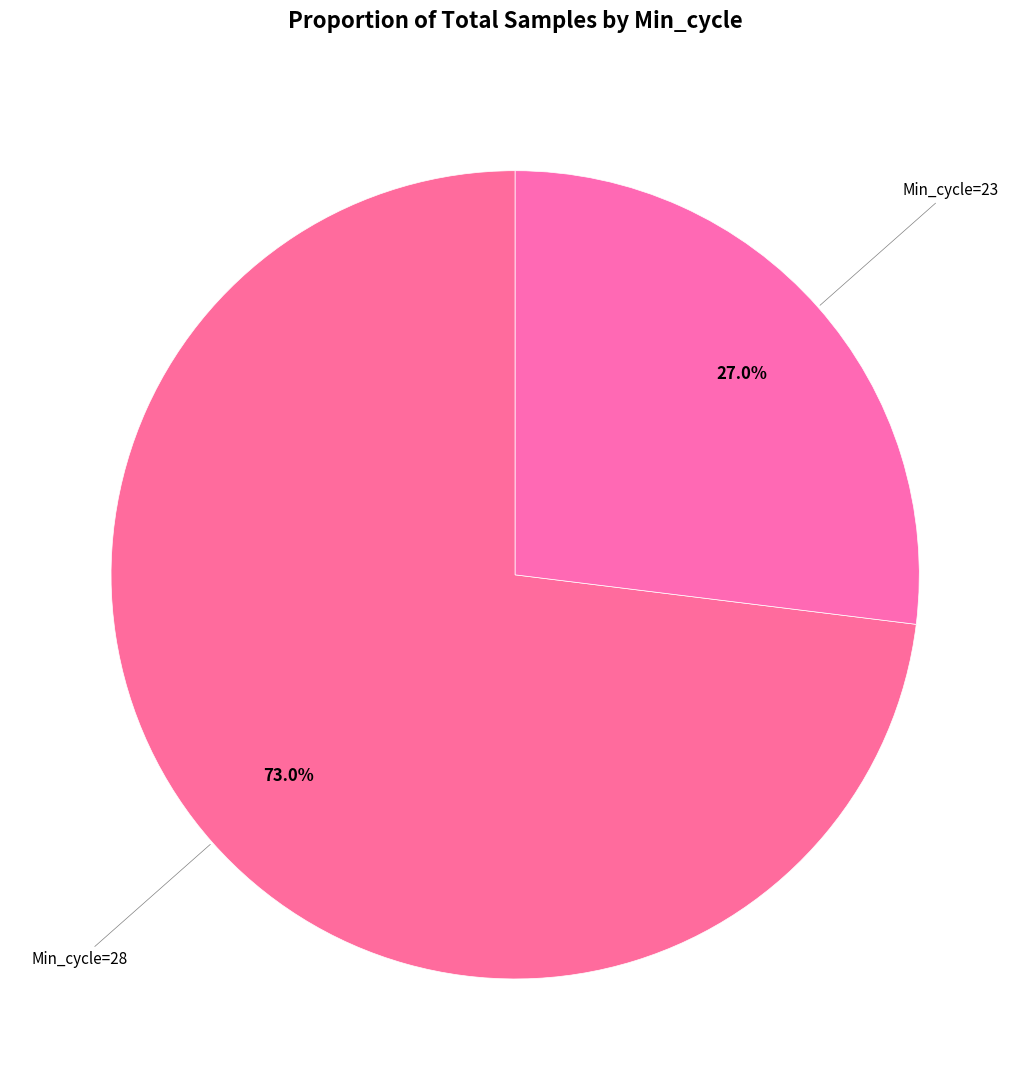

How many segments does this pie chart have?

2